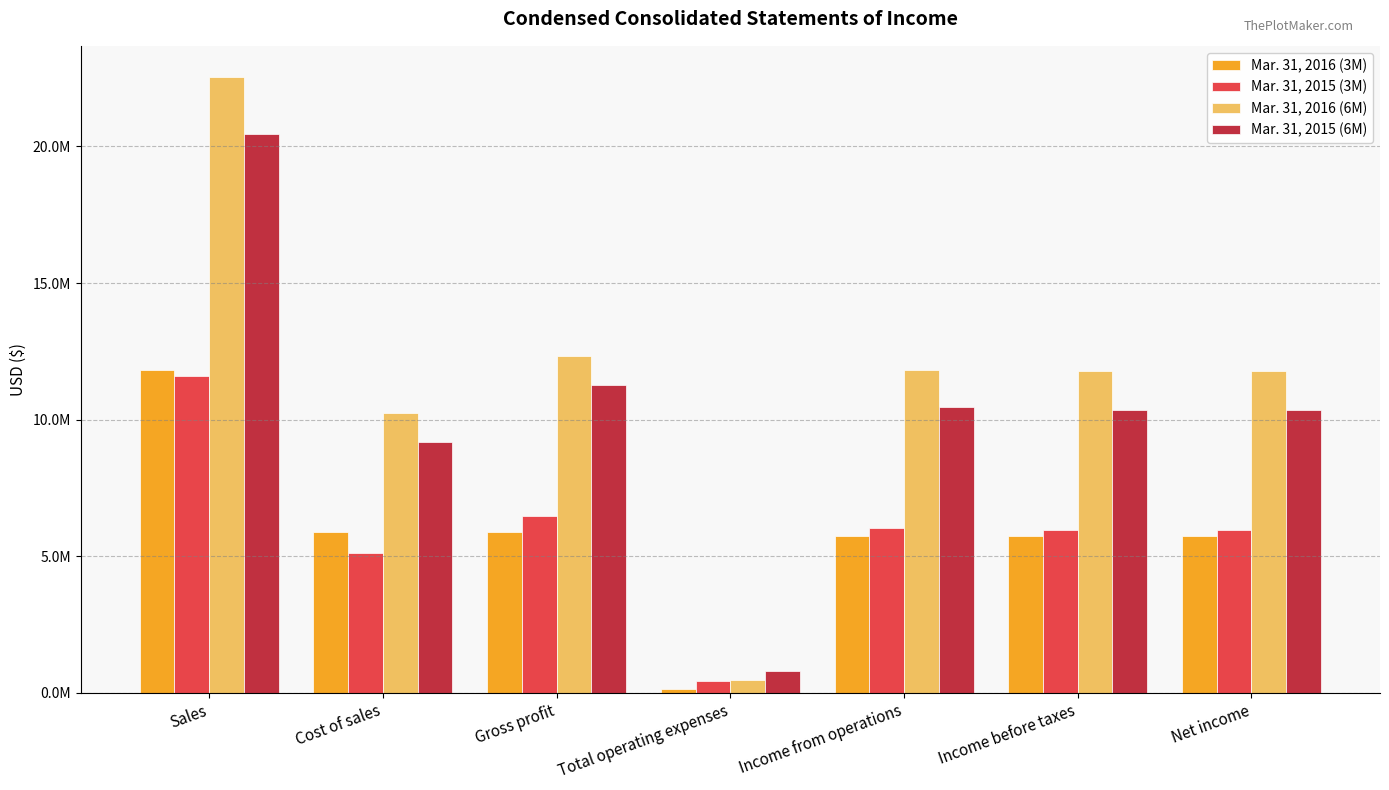

Are the bars grouped side by side (vs. stacked)?

Yes